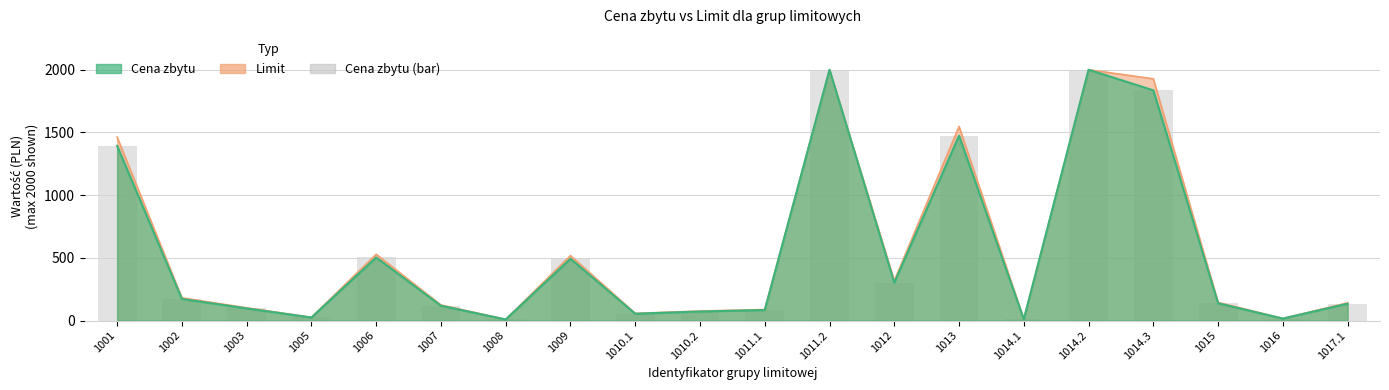

Rank the categories by value from lowest to highest.

1008, 1014.1, 1016, 1005, 1010.1, 1010.2, 1011.1, 1003, 1007, 1017.1, 1015, 1002, 1012, 1009, 1006, 1001, 1013, 1014.3, 1011.2, 1014.2